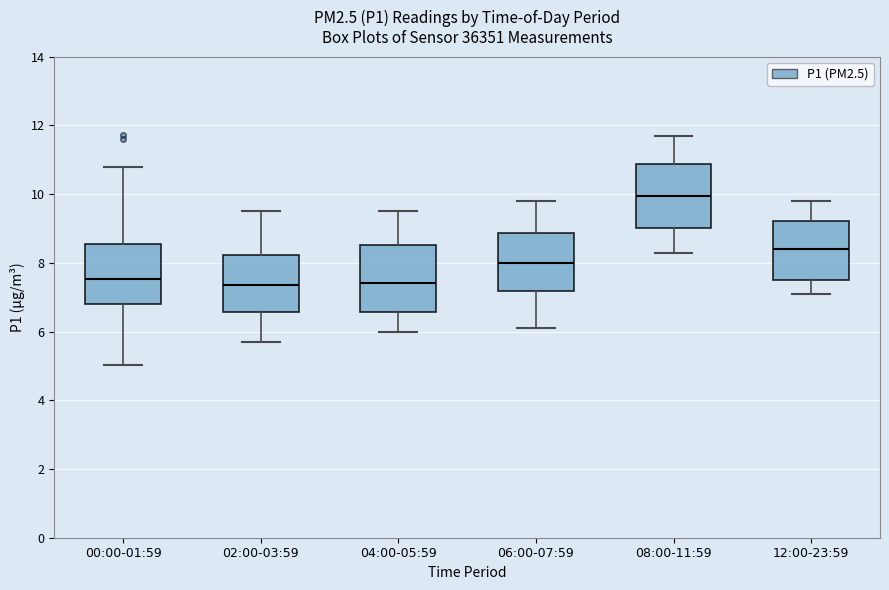

Reading left to right, read every box against the y-axis: the position of its median line, the range the box covers, and the ends of its whiskers. The values are not printed on the chart, so give them approximately, as read against the axis.

00:00-01:59: median 7.6, box 6.8 to 8.6, whiskers 5.0 to 10.8
02:00-03:59: median 7.4, box 6.6 to 8.2, whiskers 5.8 to 9.6
04:00-05:59: median 7.4, box 6.6 to 8.6, whiskers 6.0 to 9.6
06:00-07:59: median 8.0, box 7.2 to 8.8, whiskers 6.2 to 9.8
08:00-11:59: median 10.0, box 9.0 to 10.8, whiskers 8.4 to 11.8
12:00-23:59: median 8.4, box 7.6 to 9.2, whiskers 7.2 to 9.8